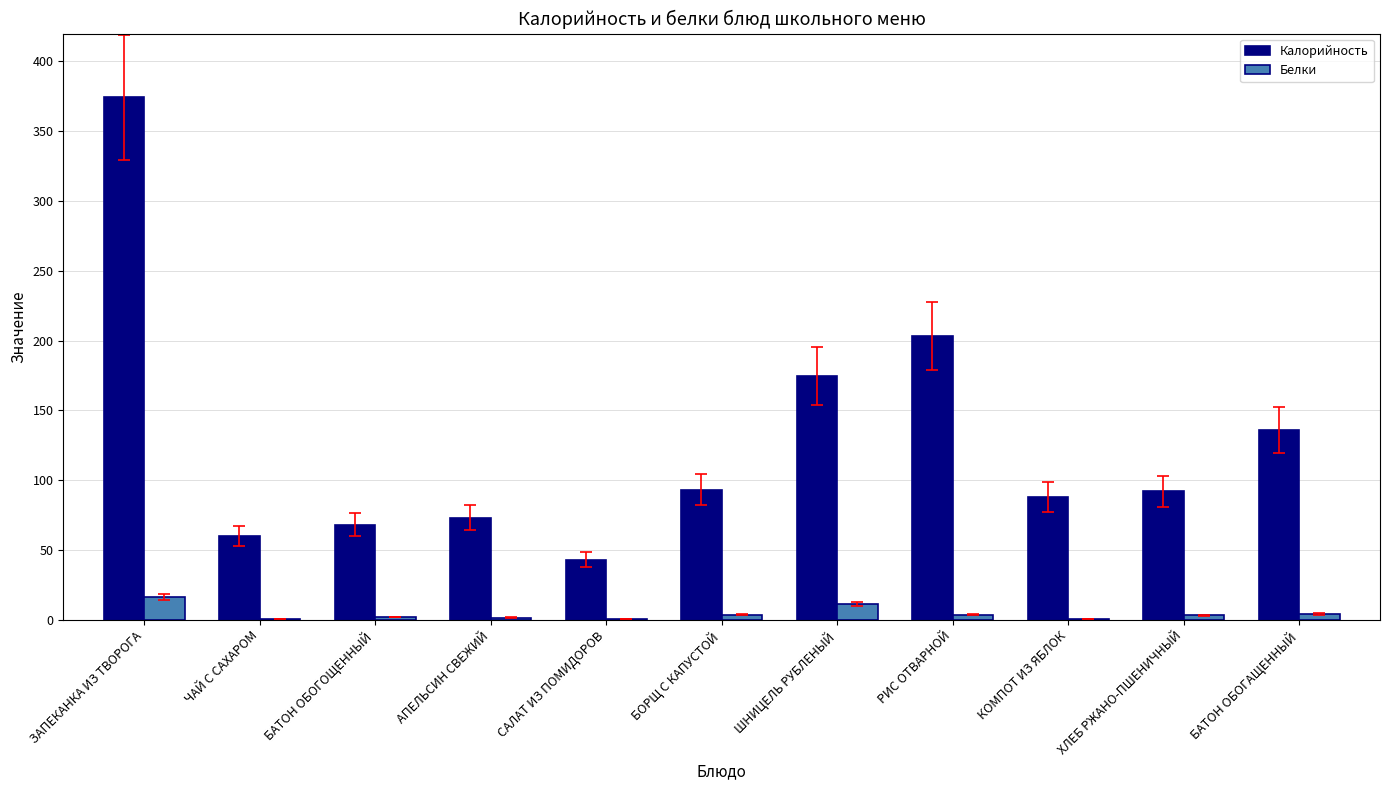

Is it true that Калорийность equals 68.0 at БАТОН ОБОГОЩЕННЫЙ?

True